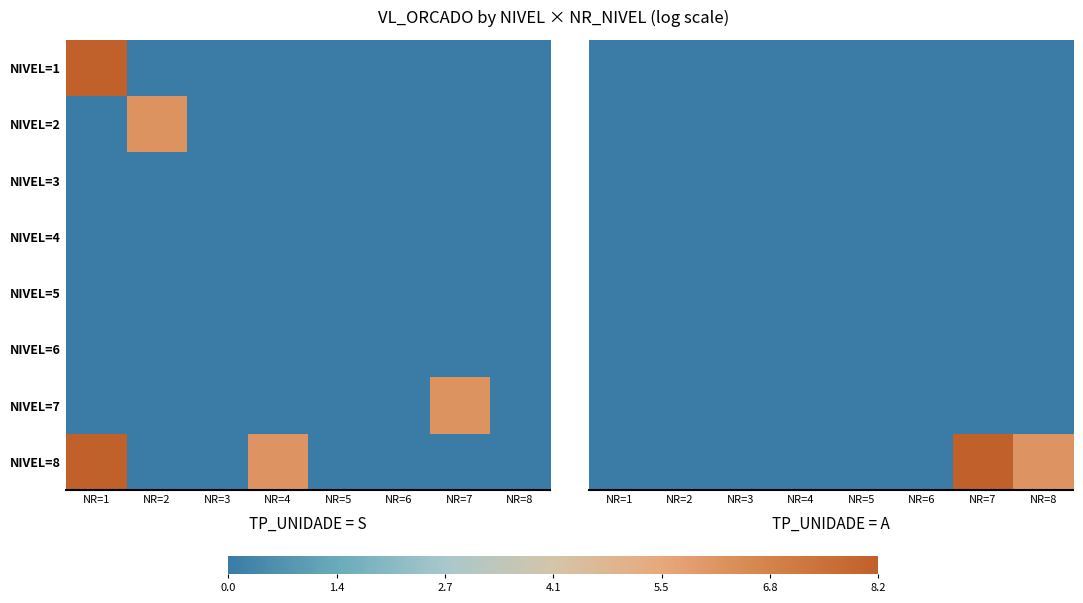

Which series has the largest range (max minus min)?

NIVEL=8